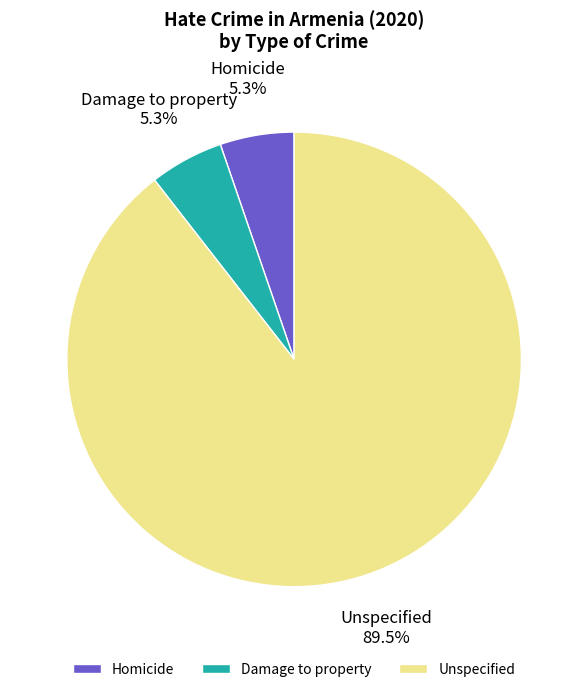

How many slices are in this pie chart?

3